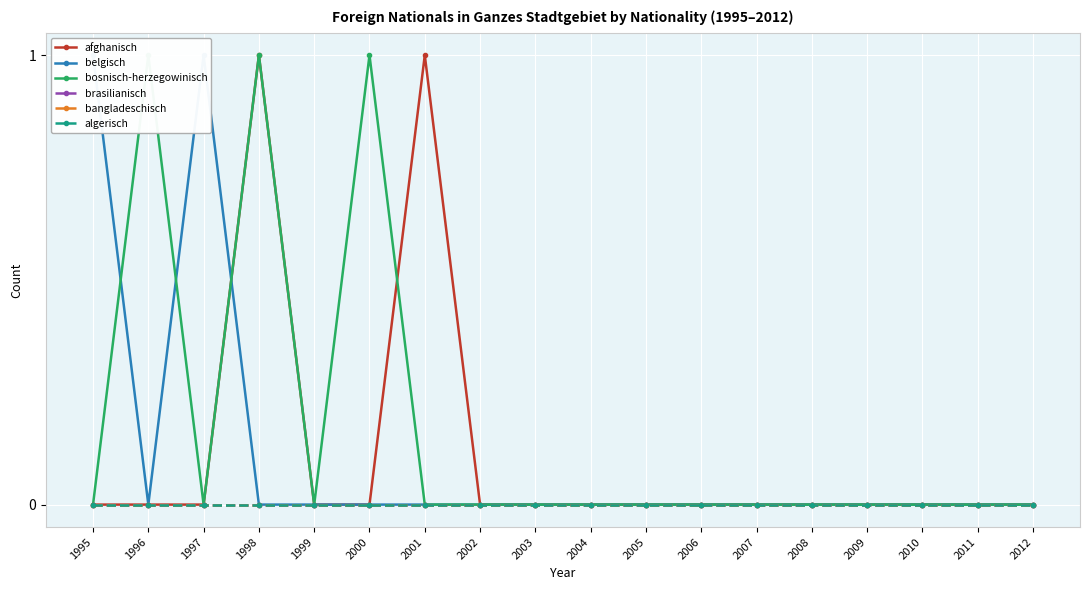

True or false: brasilianisch and bangladeschisch cross at least once.

False